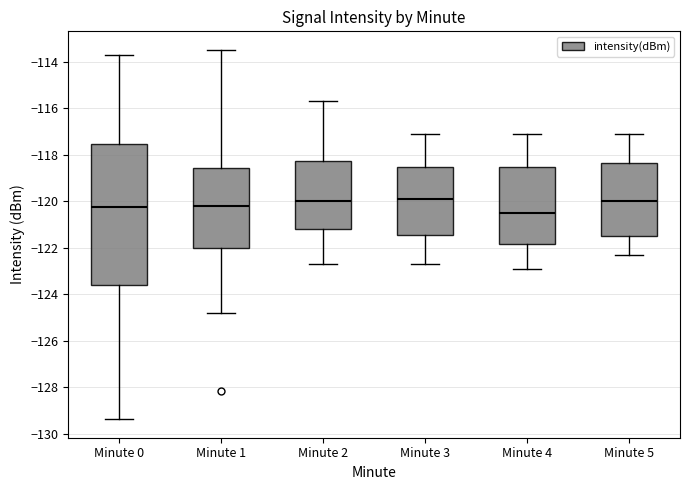

Where is the lower edge of the box for Minute 2 on the y-axis? The values are not printed on the chart, so give them approximately, as read against the axis.

-121.2